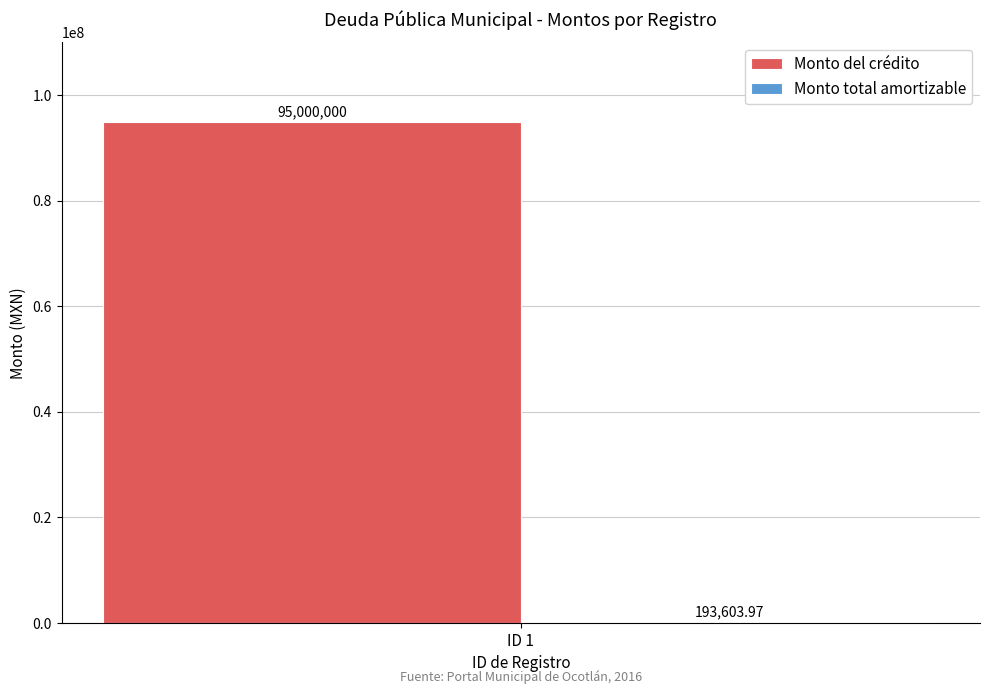

How many categories are shown in the chart?

1